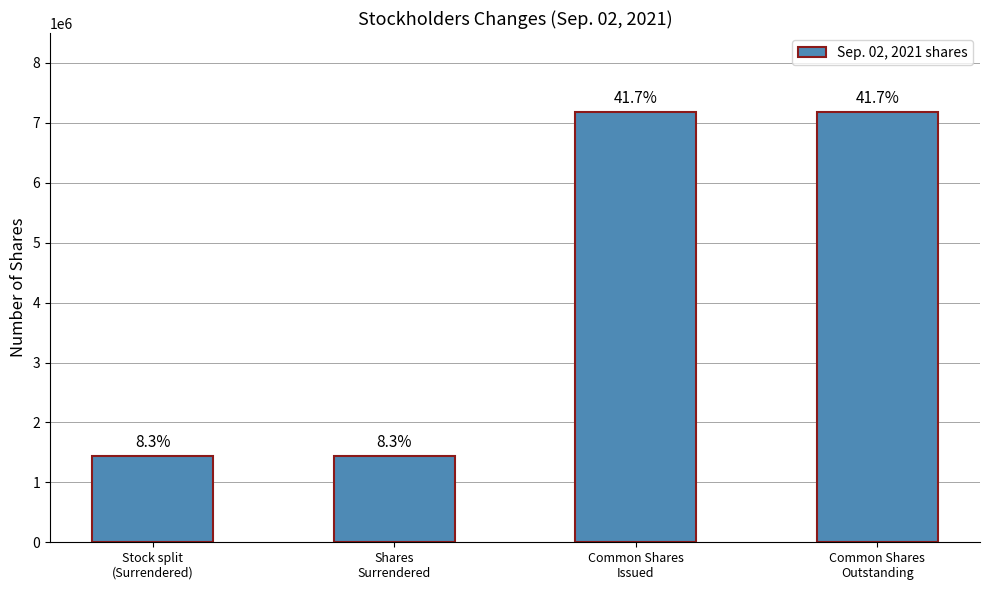

What is the sum of all values?

17250000